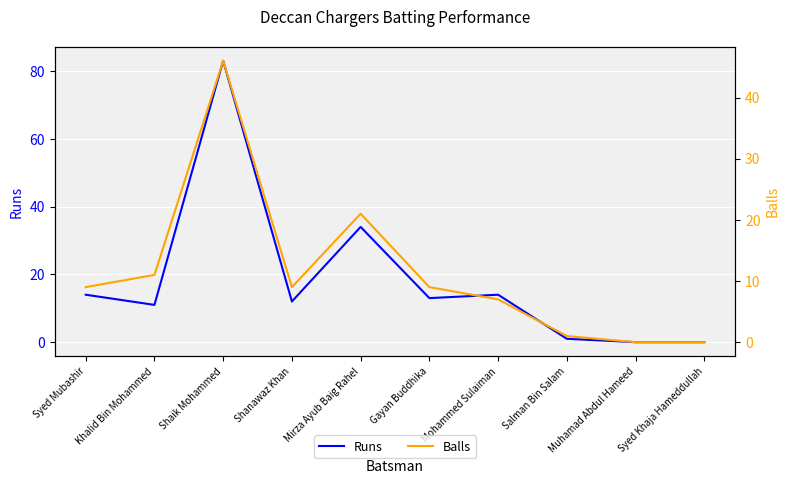

Where is the first local maximum for Balls?

Shaik Mohammed